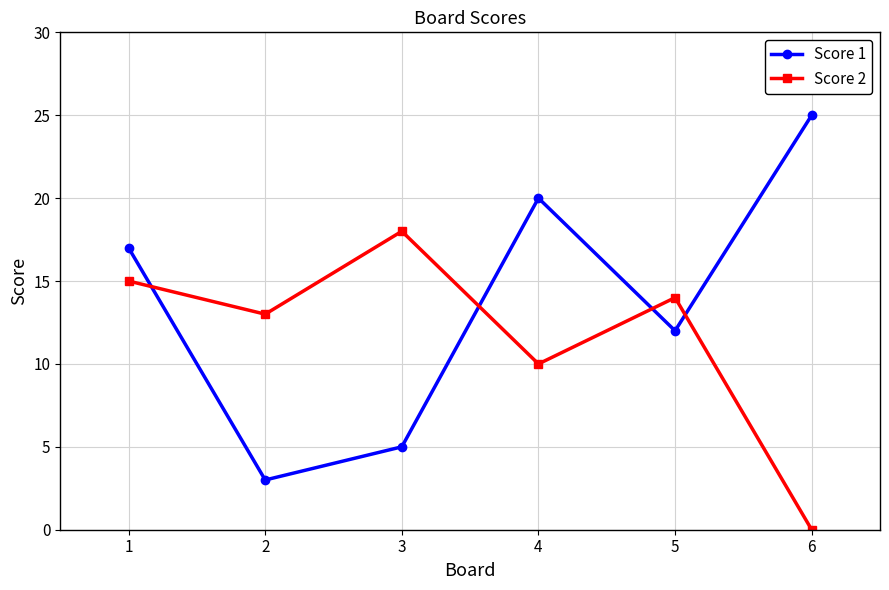

How many positive values does the Score 2 series have?

5